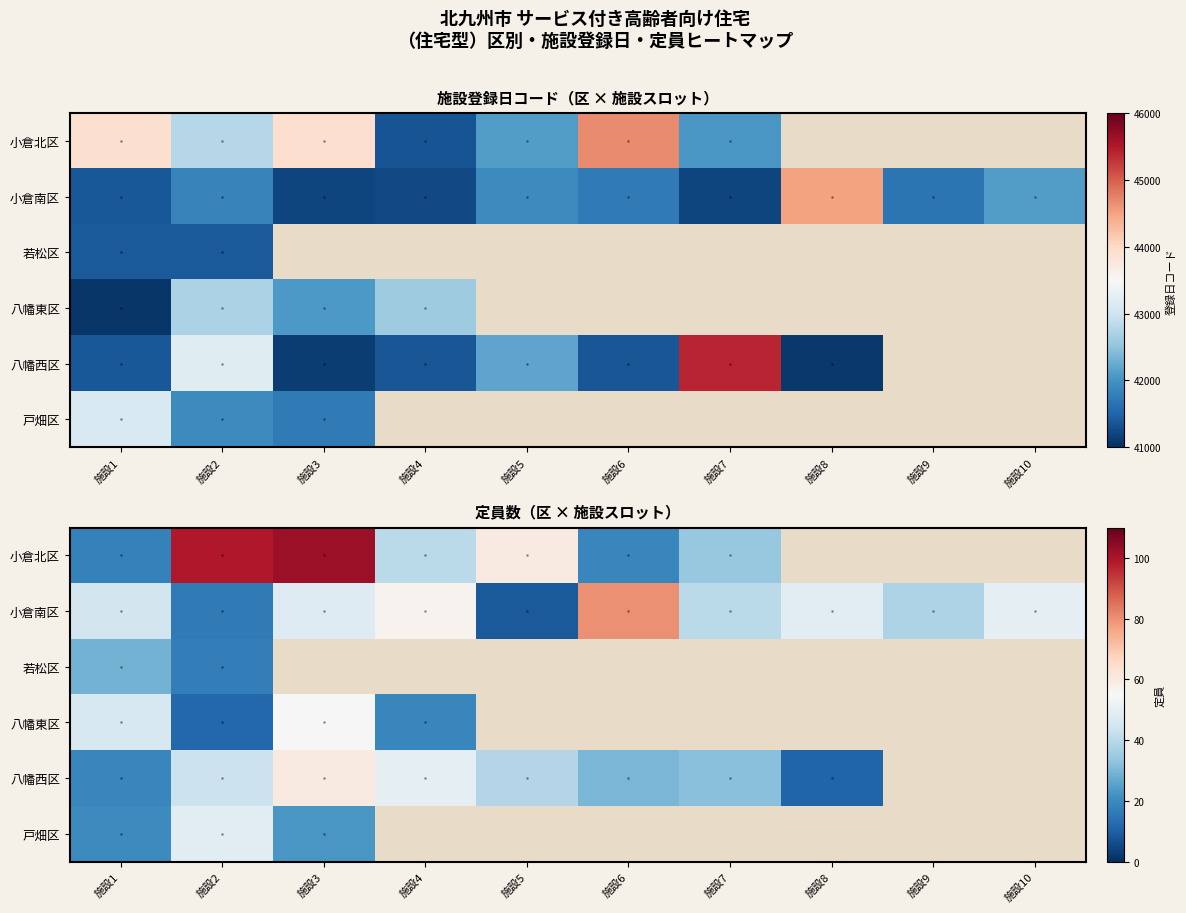

At which category does the chart reach its minimum across all series?

施設5